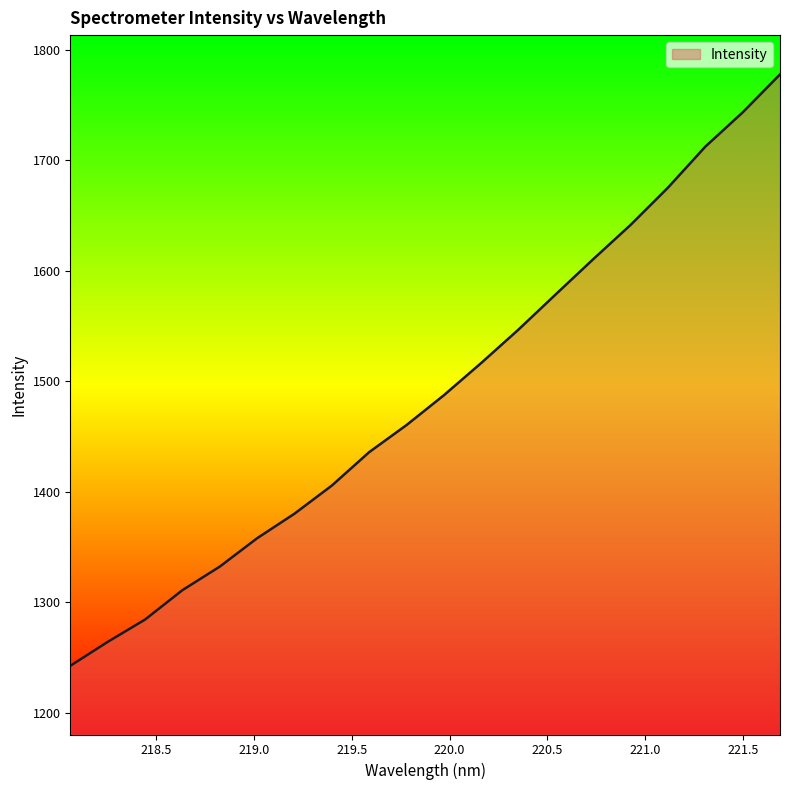

What is the difference between the maximum and minimum values?

535.0